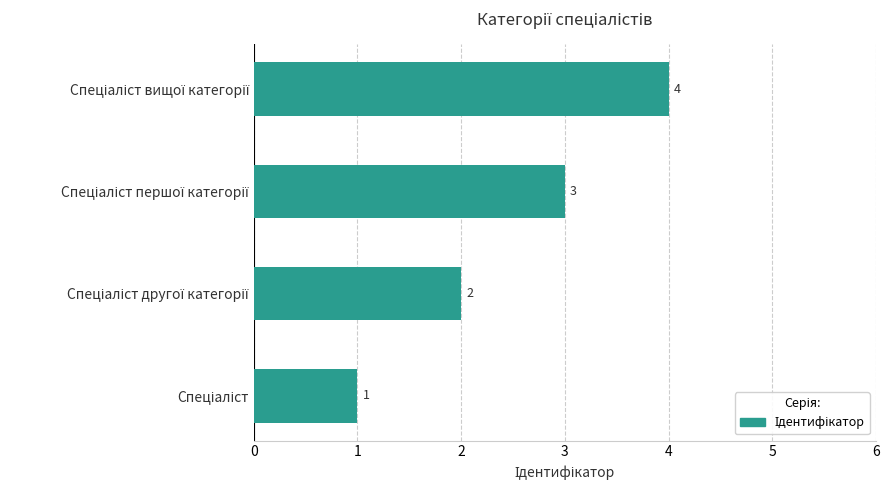

How many values are between 2 and 4?

3